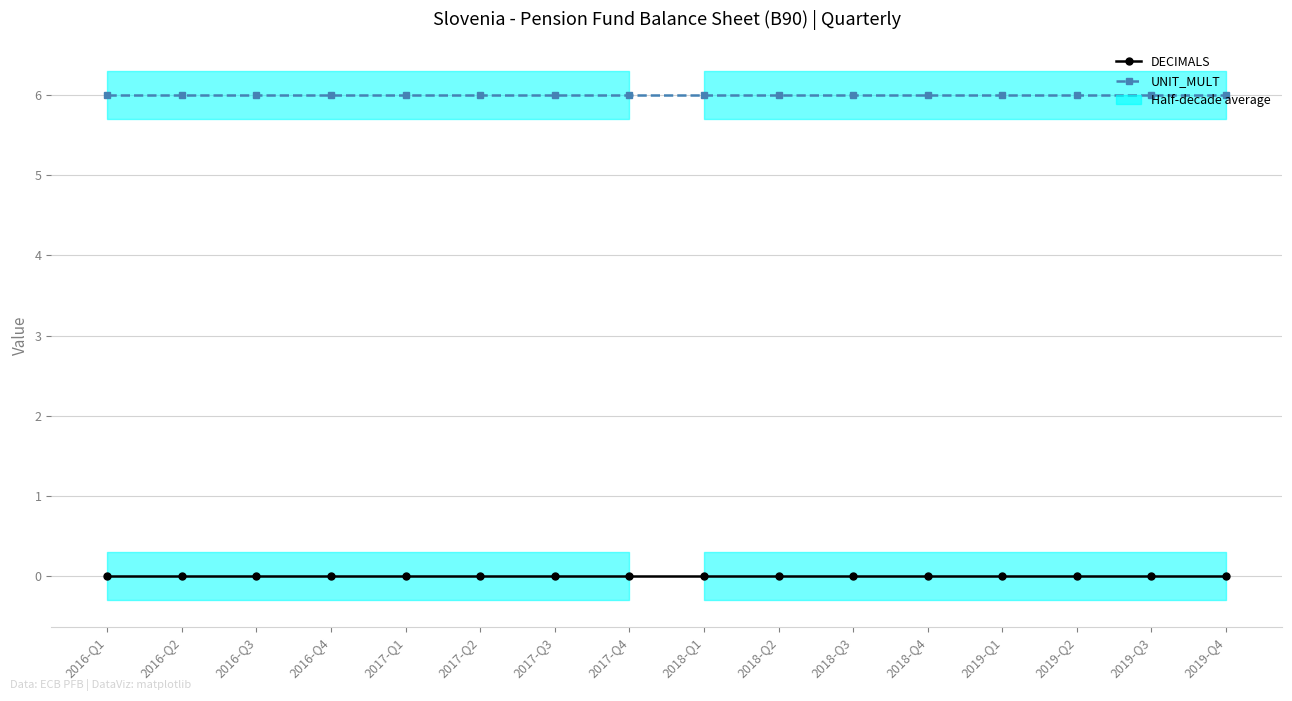

Reading left to right, extract all data points from this chart.

DECIMALS: 0	0	0	0	0	0	0	0	0	0	0	0	0	0	0	0
UNIT_MULT: 6	6	6	6	6	6	6	6	6	6	6	6	6	6	6	6